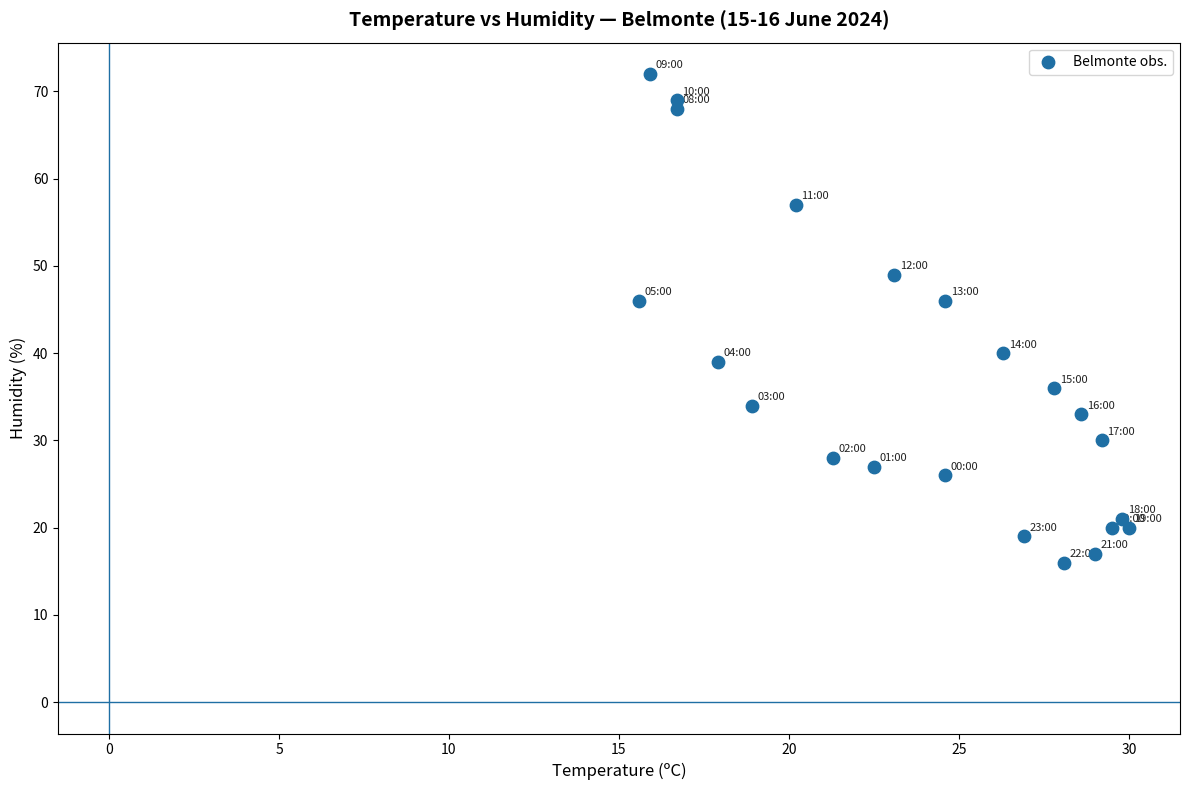

What is the range of Y values (max minus min)?

56